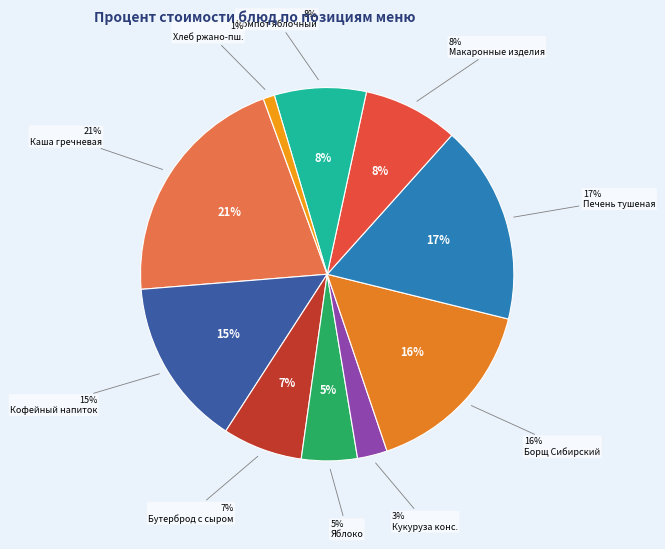

To the nearest percent, what is the combined percentage of Фрукт порционно /Яблоко 1 шт and Макаронные изделия отварные с маслом?

13%